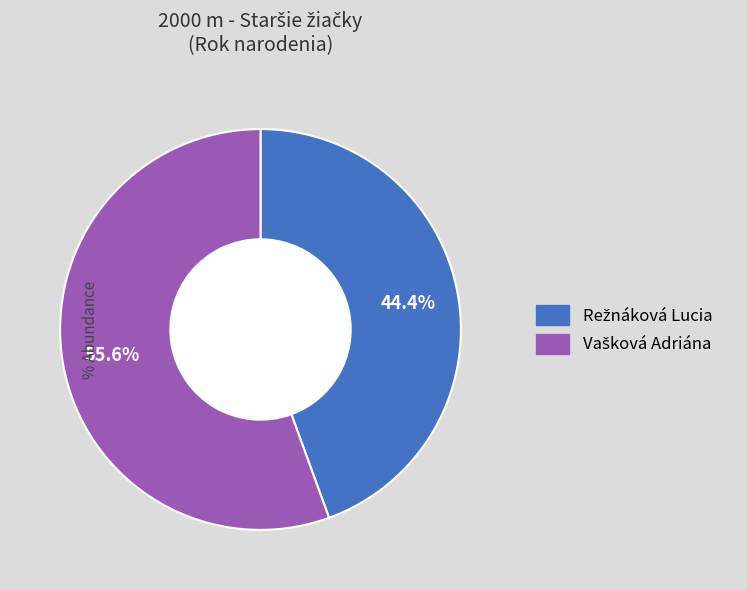

Is there a majority slice in this chart?

Yes